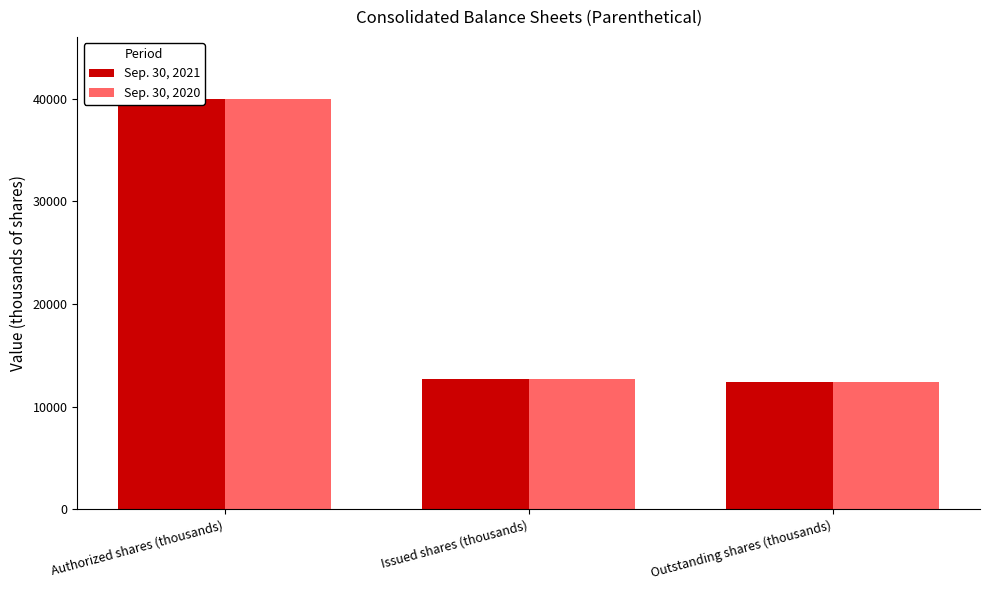

At Outstanding shares (thousands), list the series in order from largest to smallest.

Sep. 30, 2021, Sep. 30, 2020